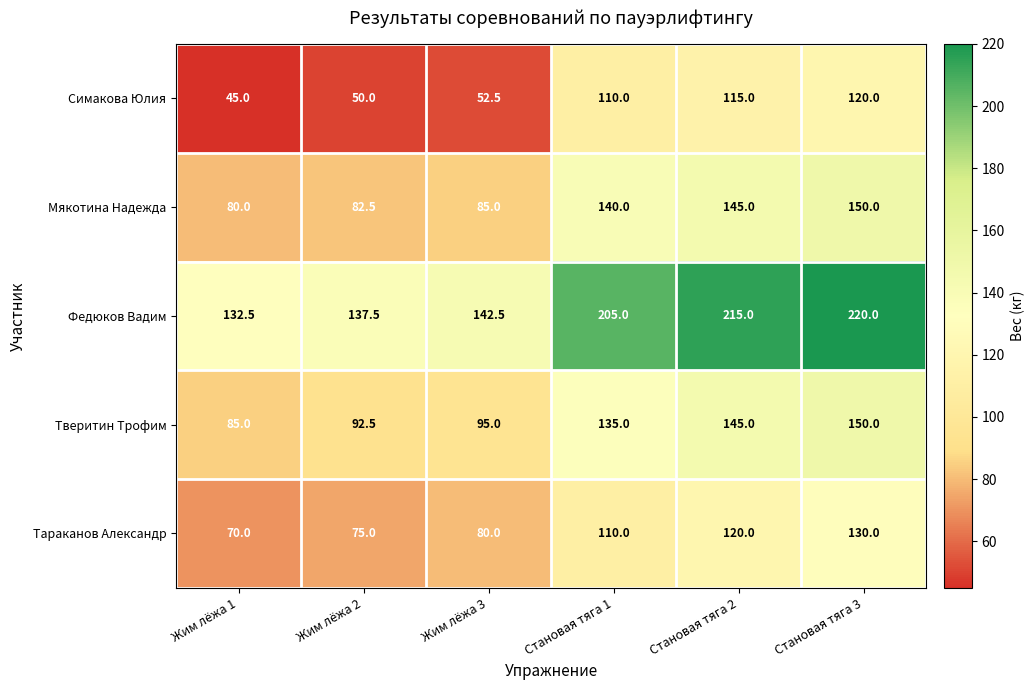

How many series are shown in this chart?

5